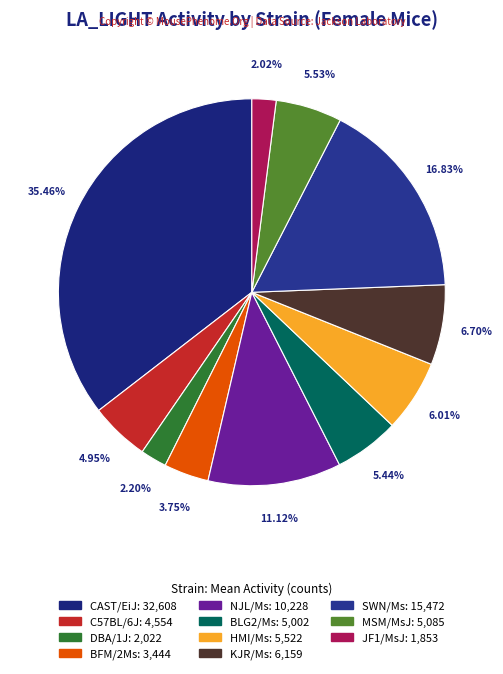

To the nearest percent, what portion does KJR/Ms represent?

7%